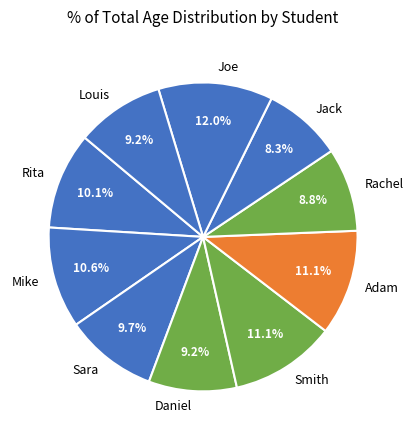

Count the number of slices in the pie.

10